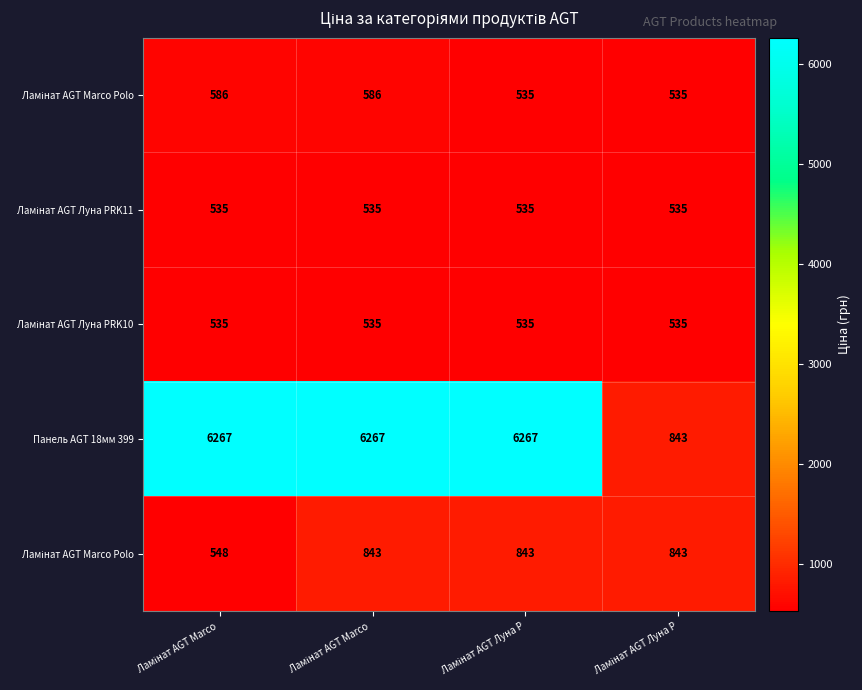

What is the spread (max minus min) of values at Ламінат AGT Луна P?

5731.3